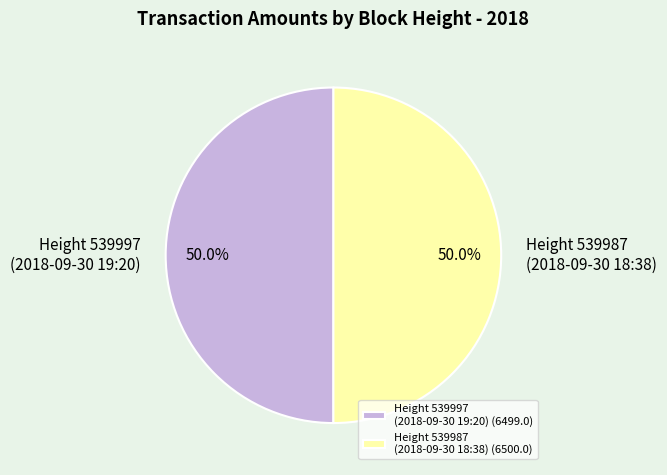

What percentage is NOT represented by Height 539987 (2018-09-30 18:38)?

50.0%